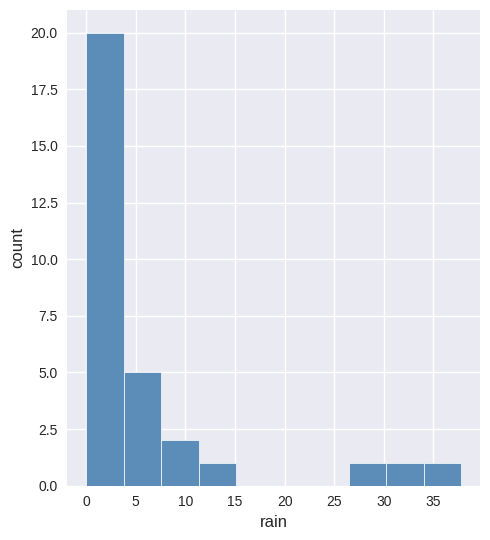

Reading left to right, transcribe this chart: for each bar, give the range it covers on the x-axis and its height. Neither the bar edges nor the heights are printed on the chart, so give them approximately, as read against the axes.

0.0 to 4.0: 20
4.0 to 7.5: 5
7.5 to 11.5: 2
11.5 to 15.0: 1
15.0 to 19.0: 0
19.0 to 22.5: 0
22.5 to 26.5: 0
26.5 to 30.0: 1
30.0 to 34.0: 1
34.0 to 38.0: 1